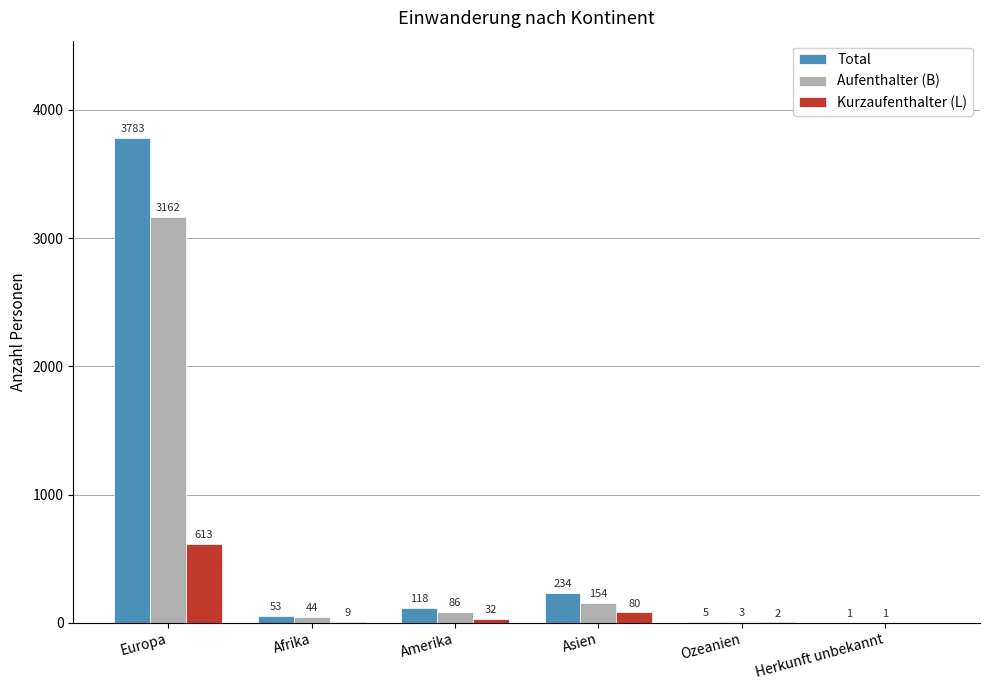

What is the sum of all Kurzaufenthalter (L) values?

736